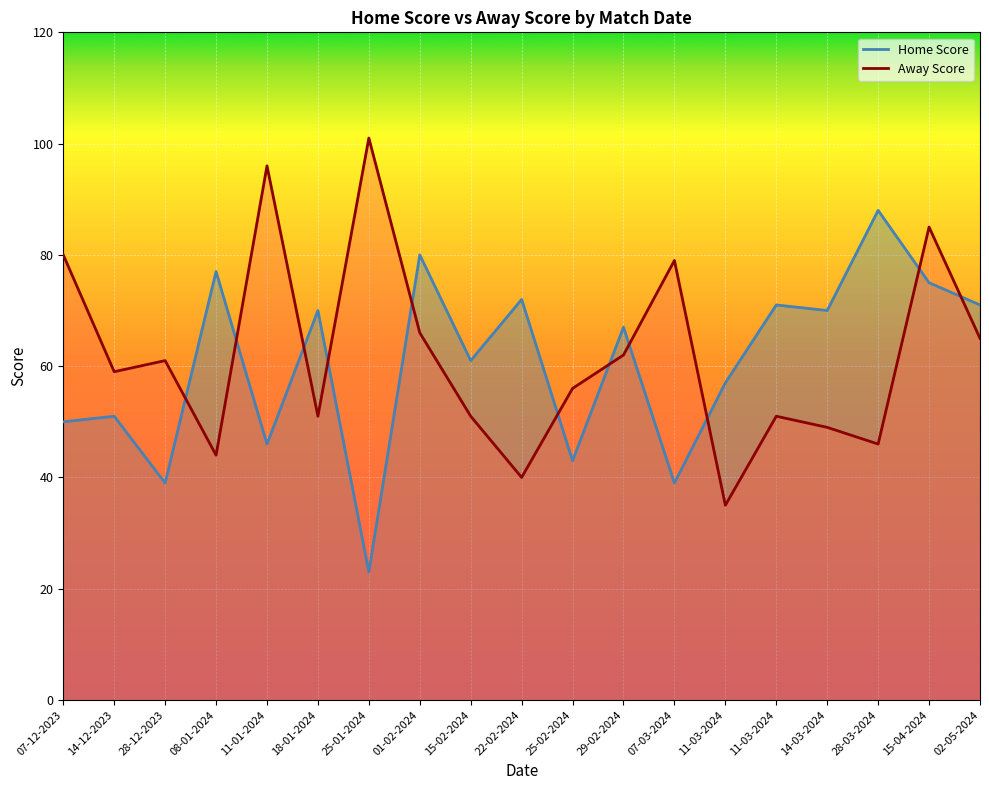

What are all the series names shown in the legend?

Home Score, Away Score